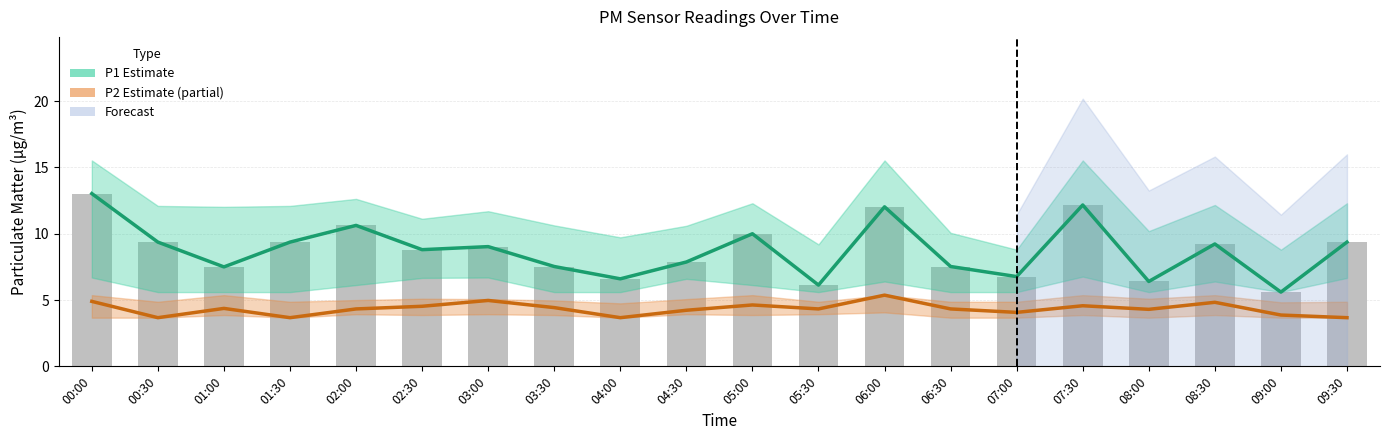

The value of P2 (Estimate based on partial data) at 06:30 is 4.3. True or false?

True